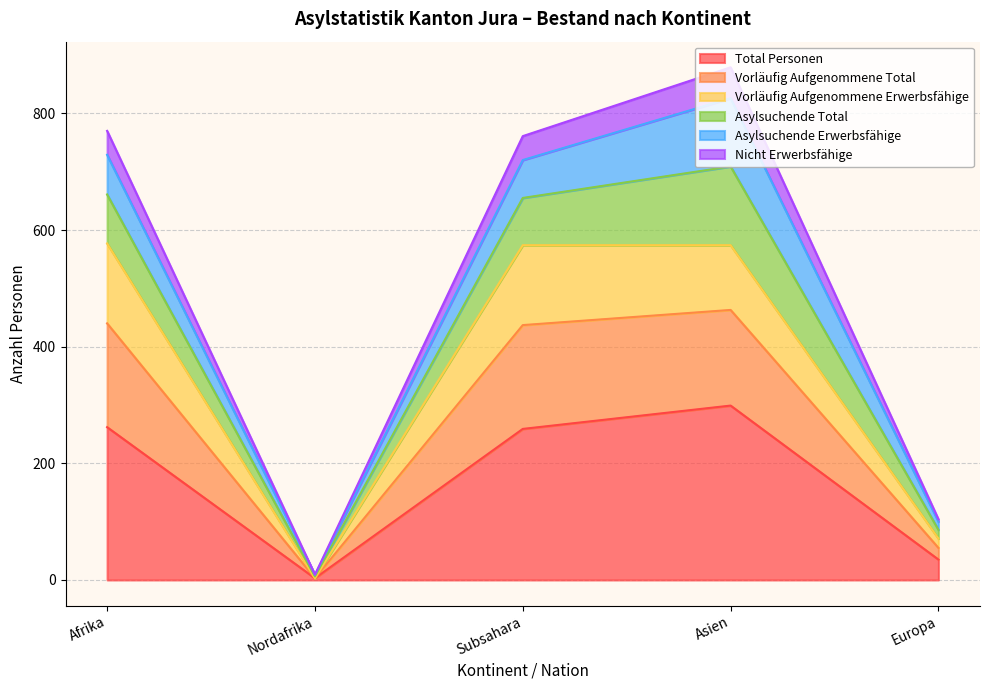

What is the greatest value displayed?

879